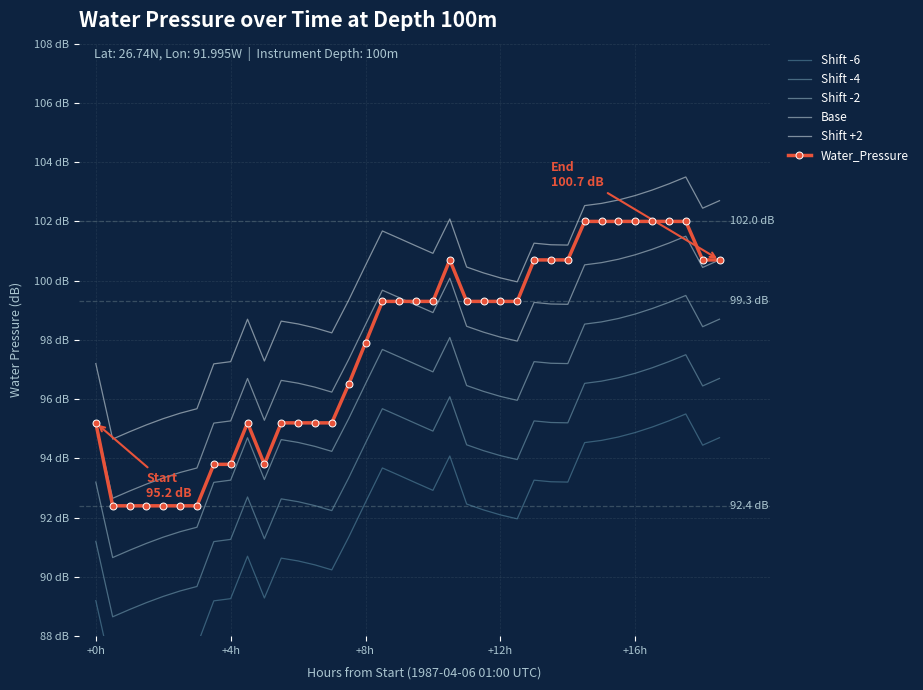

What is the lowest value of the Shift +2 series?

94.7